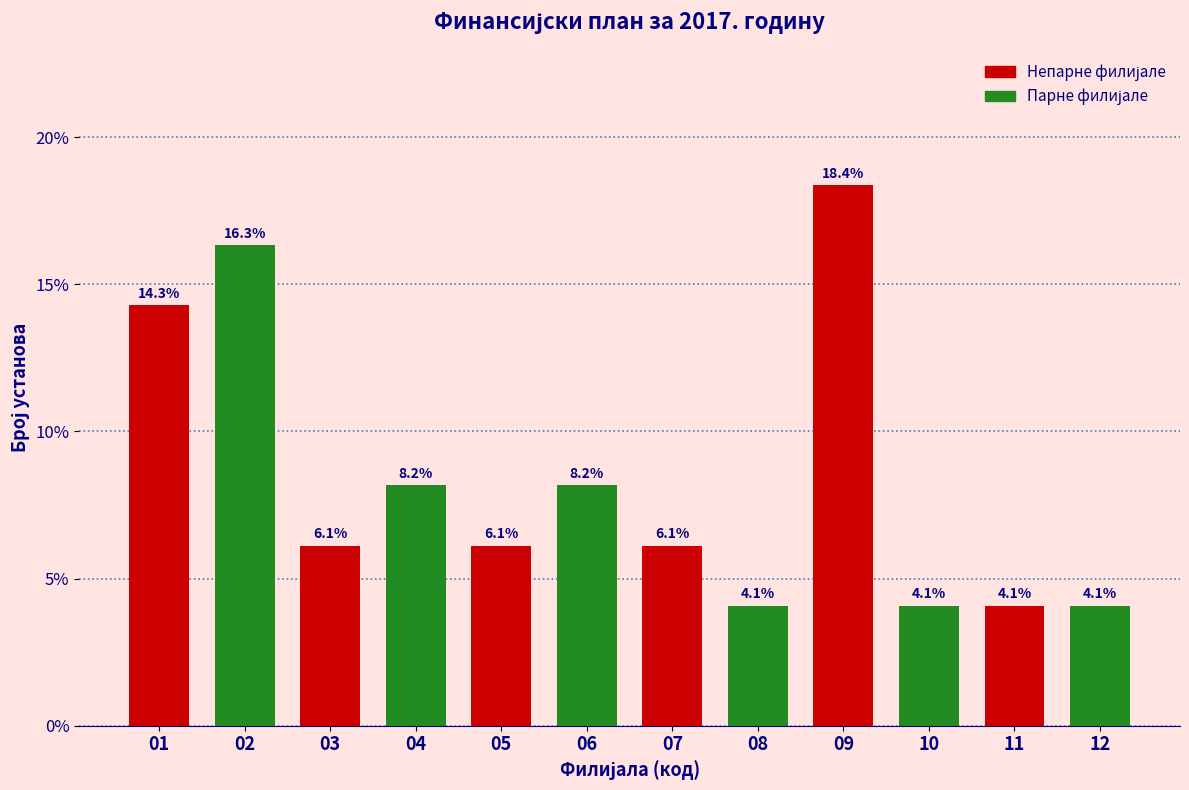

Reading left to right, what are all the values shown in this chart?

01=14.3	02=16.3	03=6.1	04=8.2	05=6.1	06=8.2	07=6.1	08=4.1	09=18.4	10=4.1	11=4.1	12=4.1